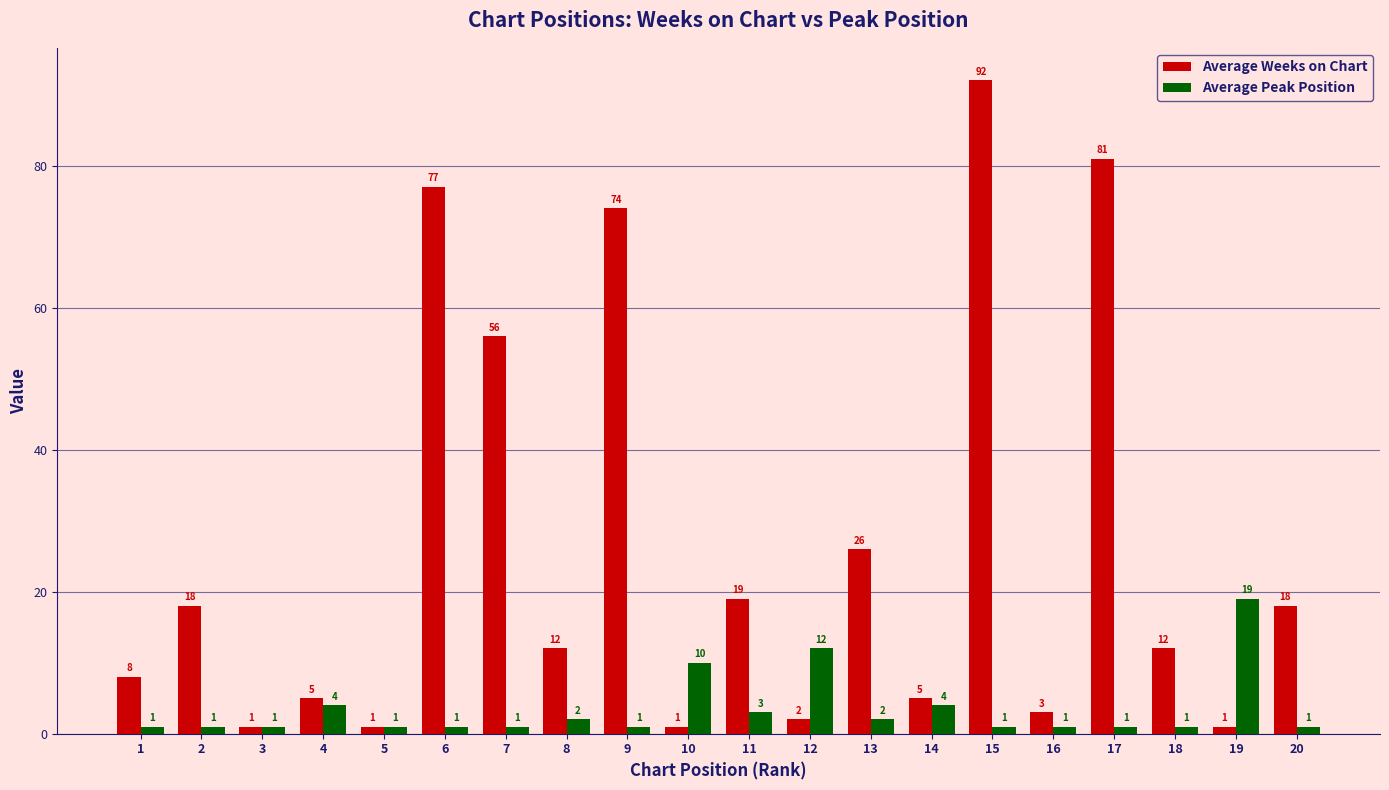

What is the difference between the second highest and second lowest values in the Average Peak Position series?

11